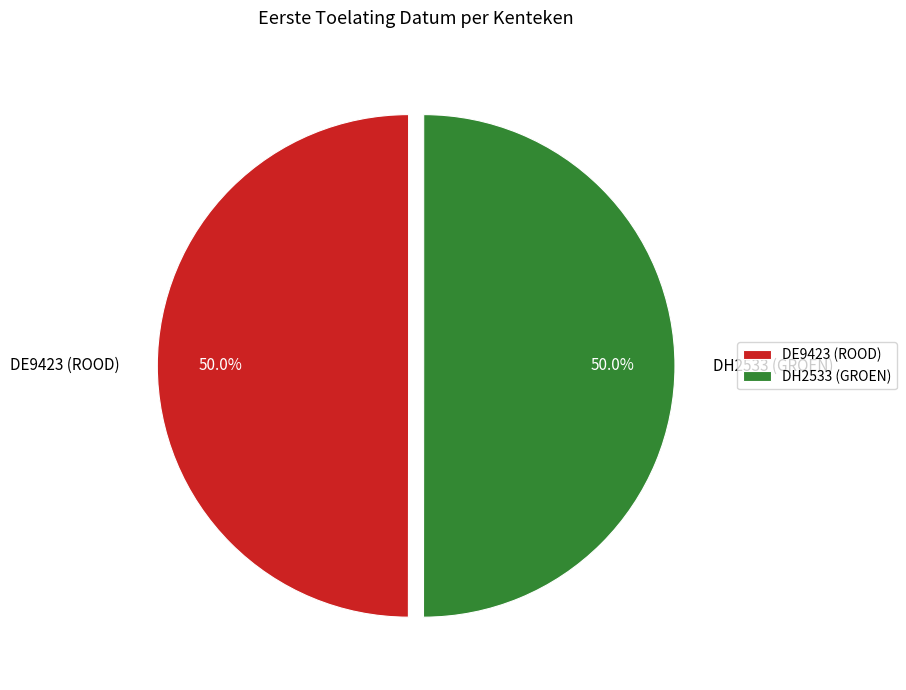

Count the number of slices in the pie.

2